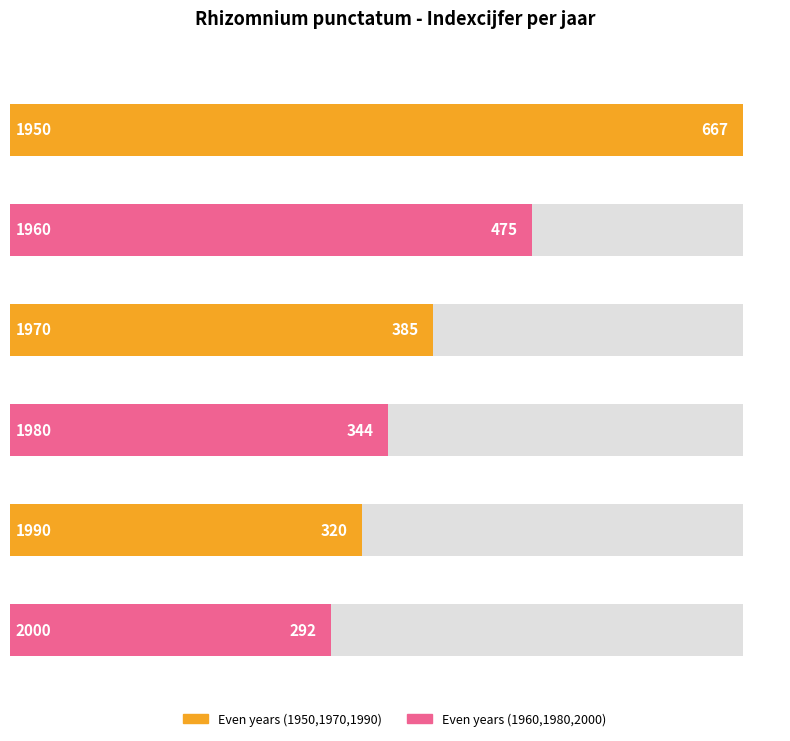

What is the difference between the second highest and minimum values?

183